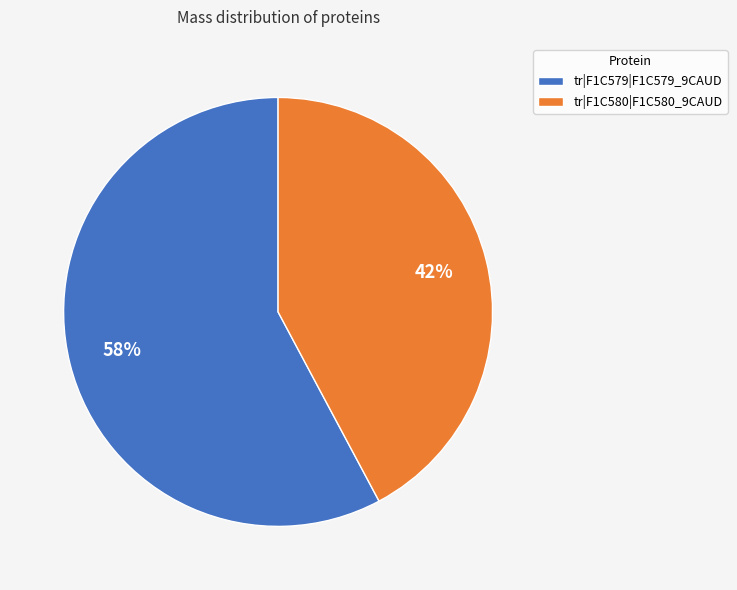

To the nearest percent, what percentage of the pie is tr|F1C580|F1C580_9CAUD?

42%